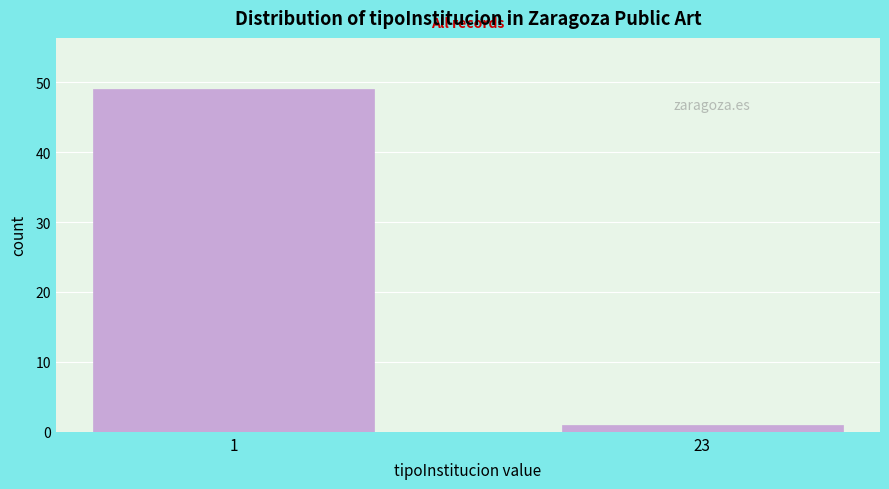

Reading left to right, transcribe all the data shown in this chart.

49	1